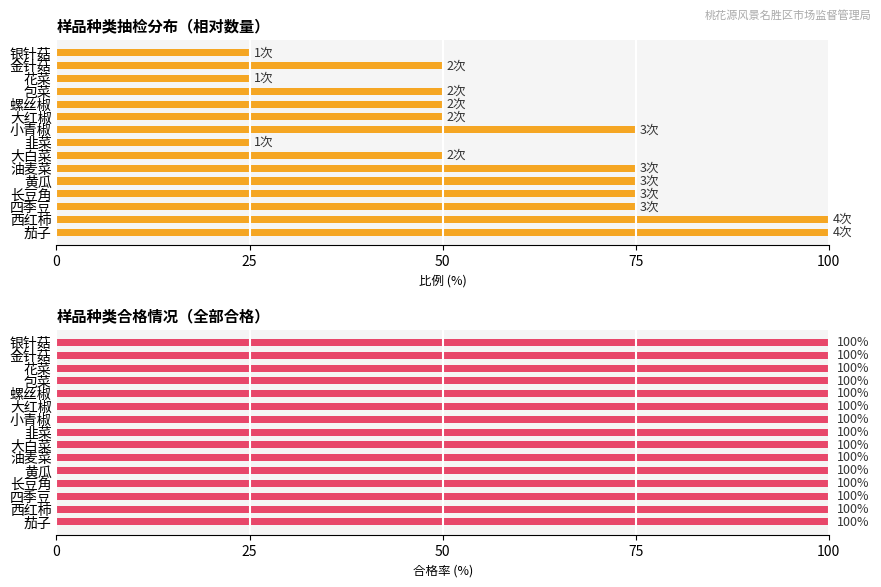

What is the total value across all series at 0?

100.5